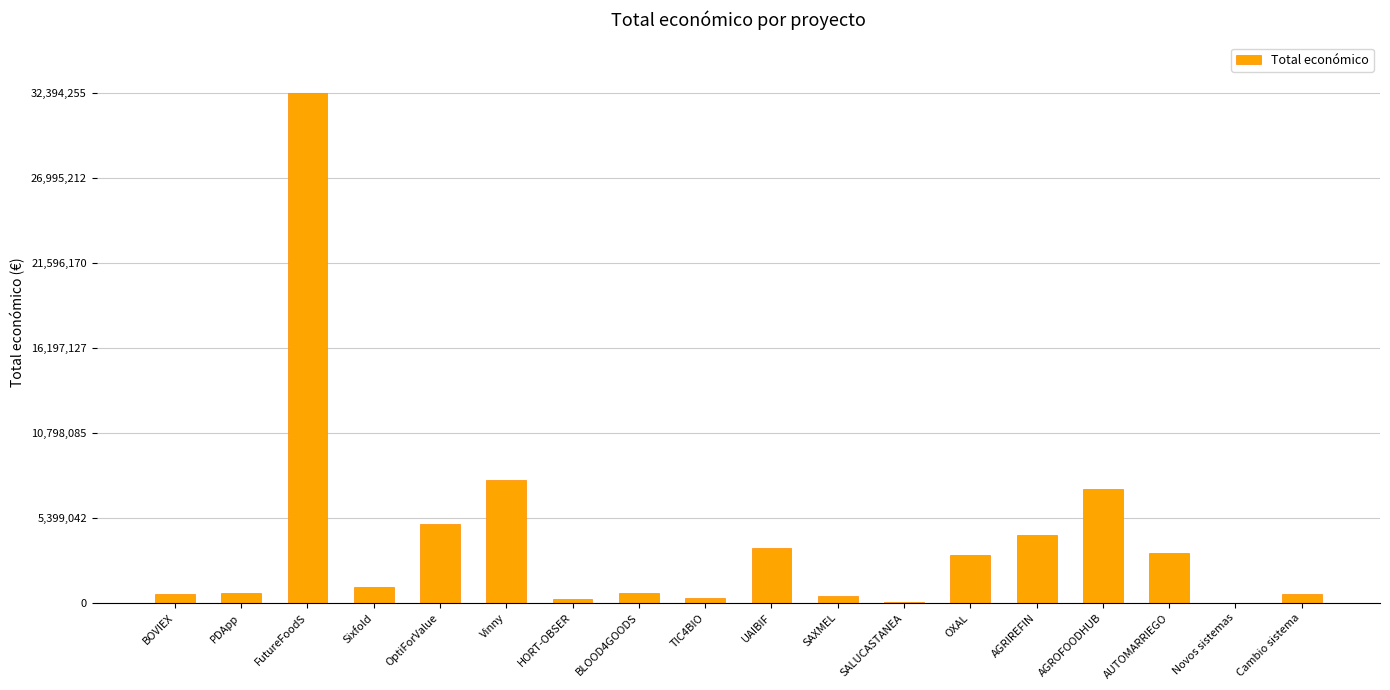

The chart shows a value of 4649837 at OXAL. True or false?

False